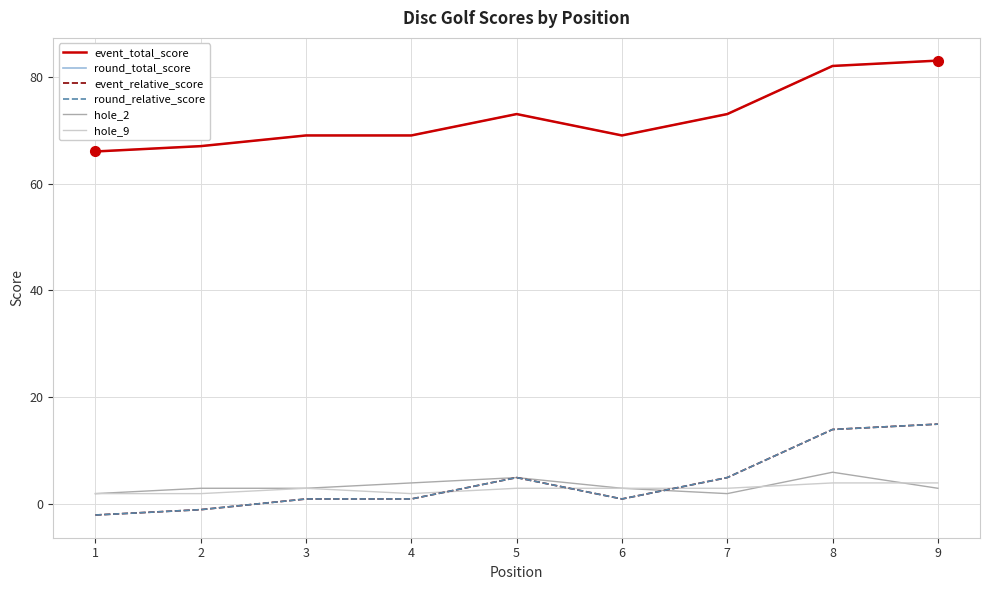

True or false: event_total_score and hole_9 intersect in this chart.

False